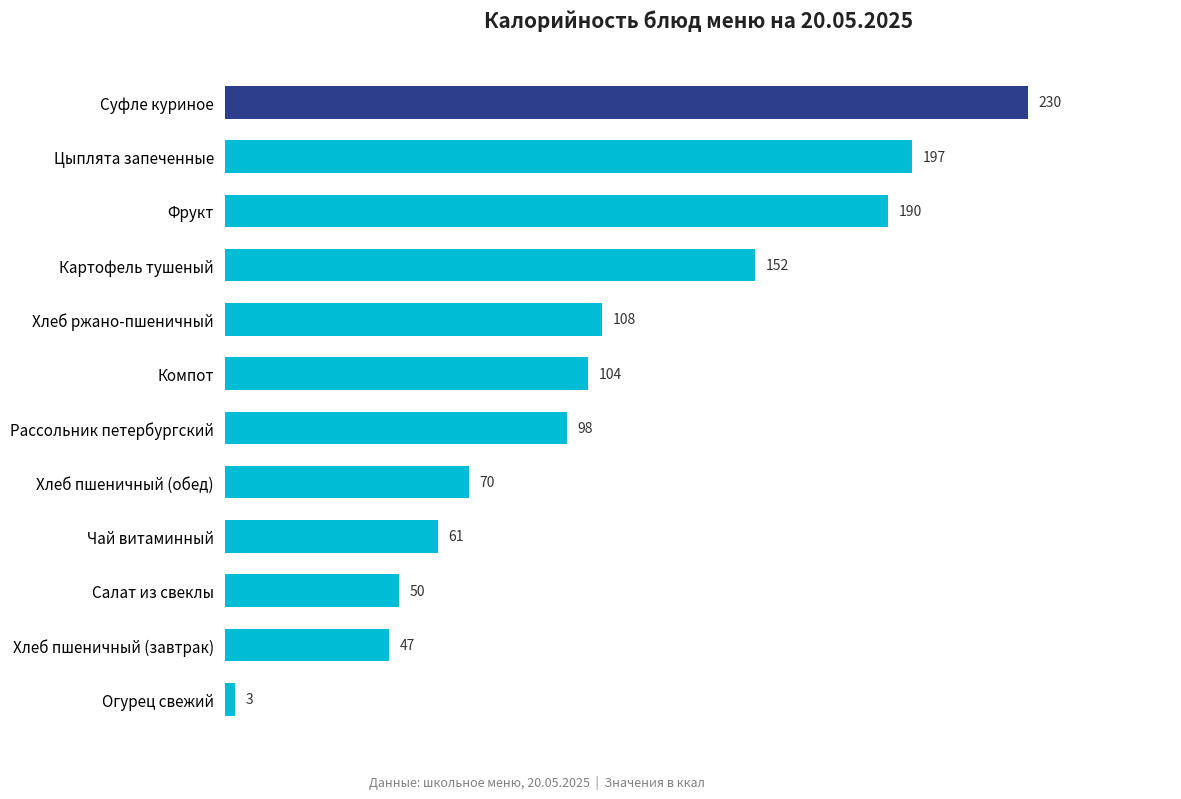

The chart shows a value of 50 at Салат из свеклы. True or false?

True